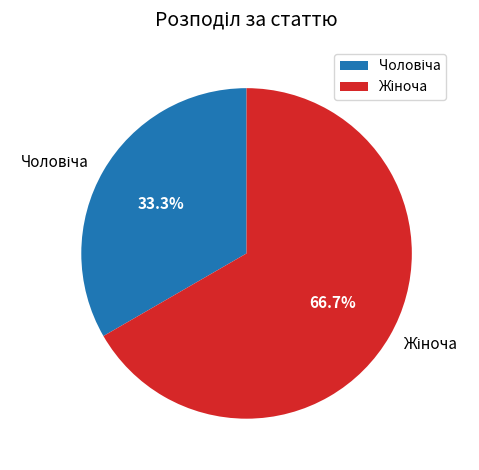

Is there a majority slice in this chart?

Yes